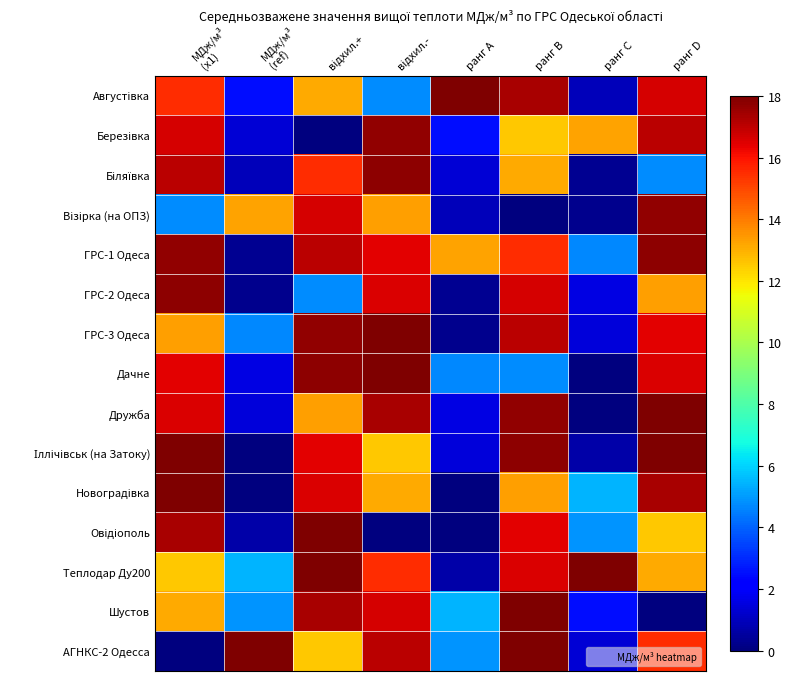

Which has a higher value, ранг A or ранг B?

ранг A